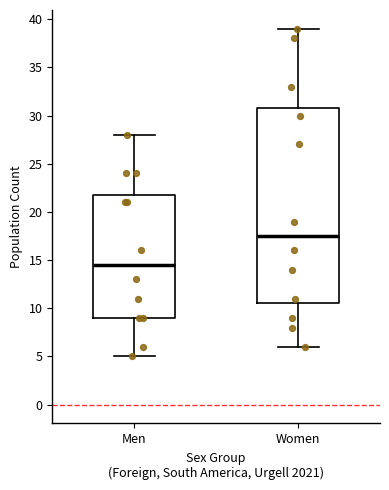

Which box has the highest median line?

Women